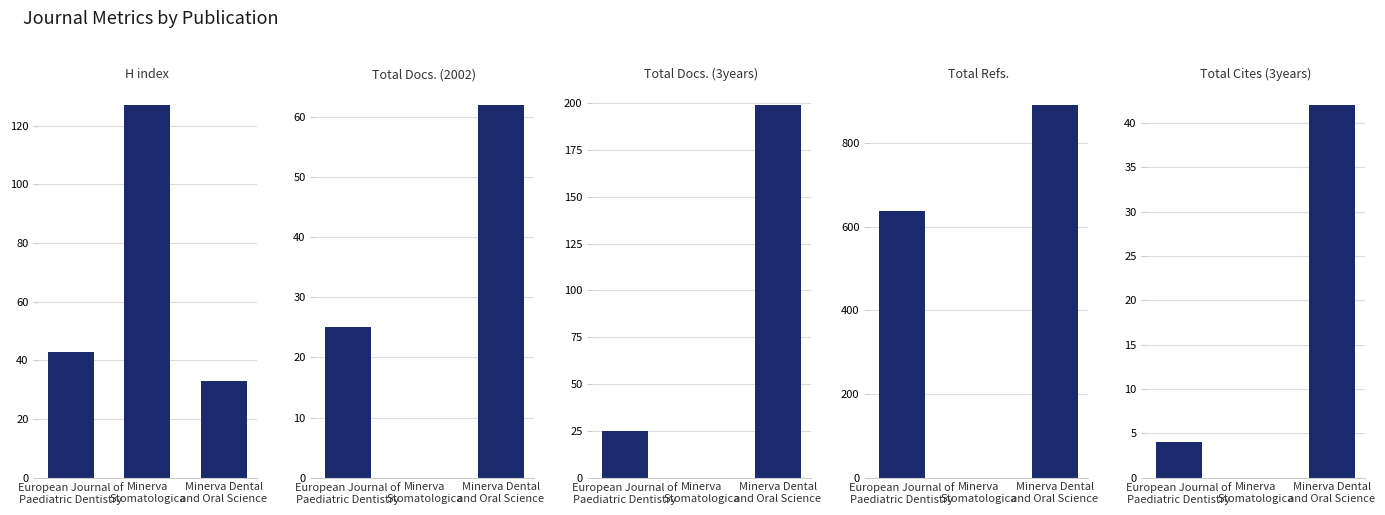

The value of Total Docs. (2002) at Minerva Dental
and Oral Science is 62. True or false?

True